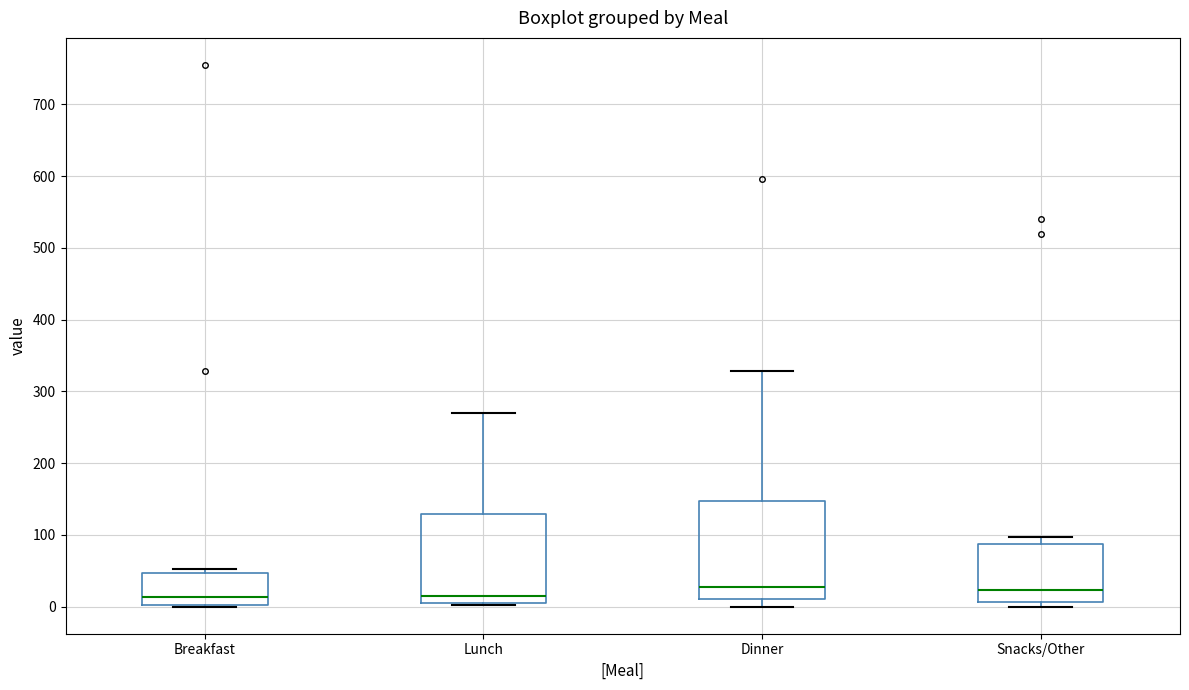

Which box is the tallest, from its lower edge to its upper edge?

Dinner